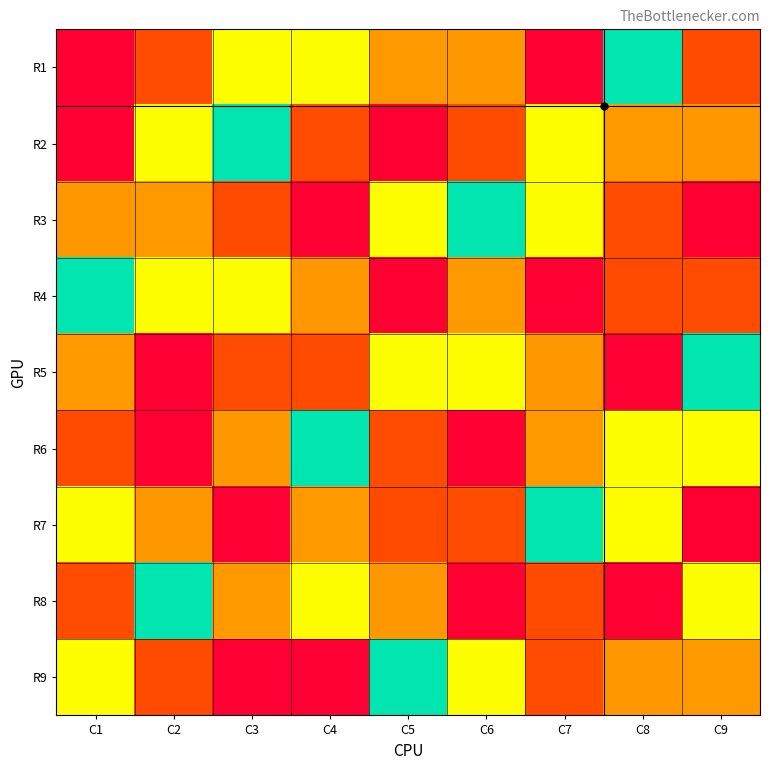

What is the minimum value shown in the chart?

1